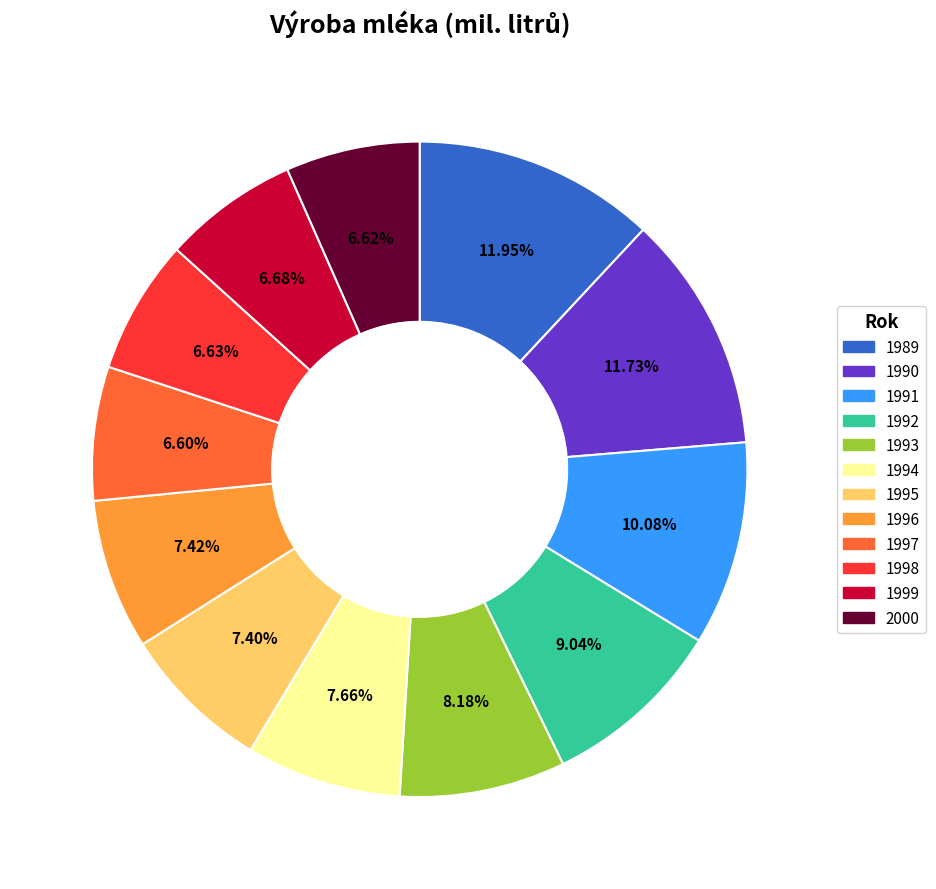

Does any single category account for the majority?

No